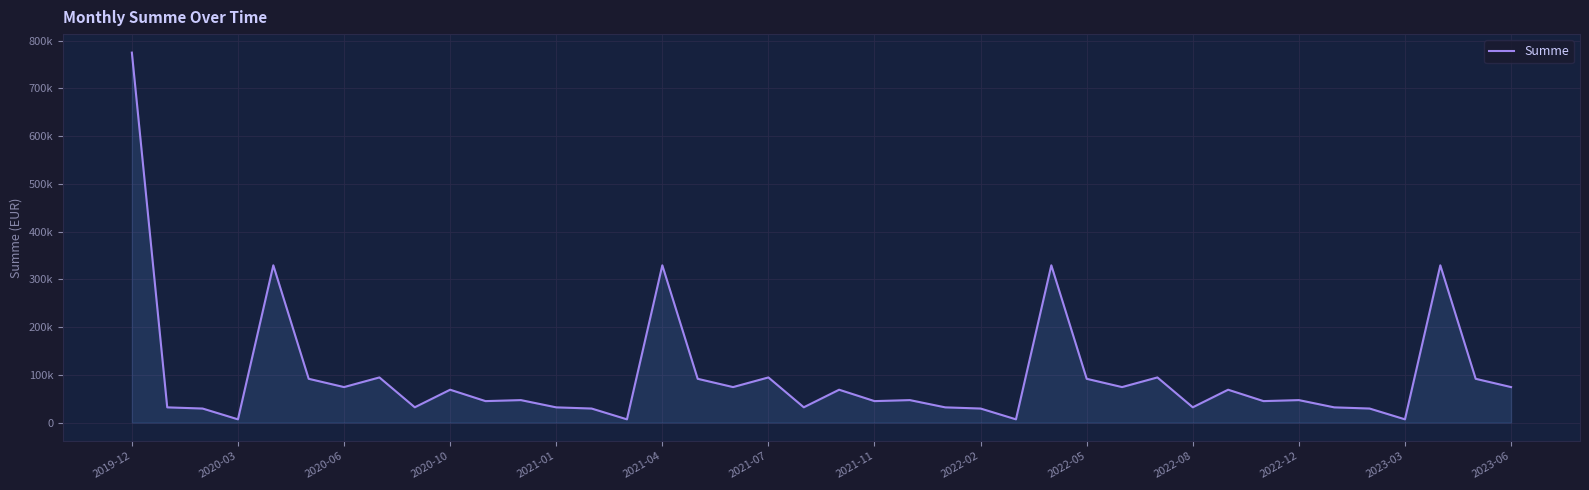

True or false: the data has more than 0 interior local peaks.

True